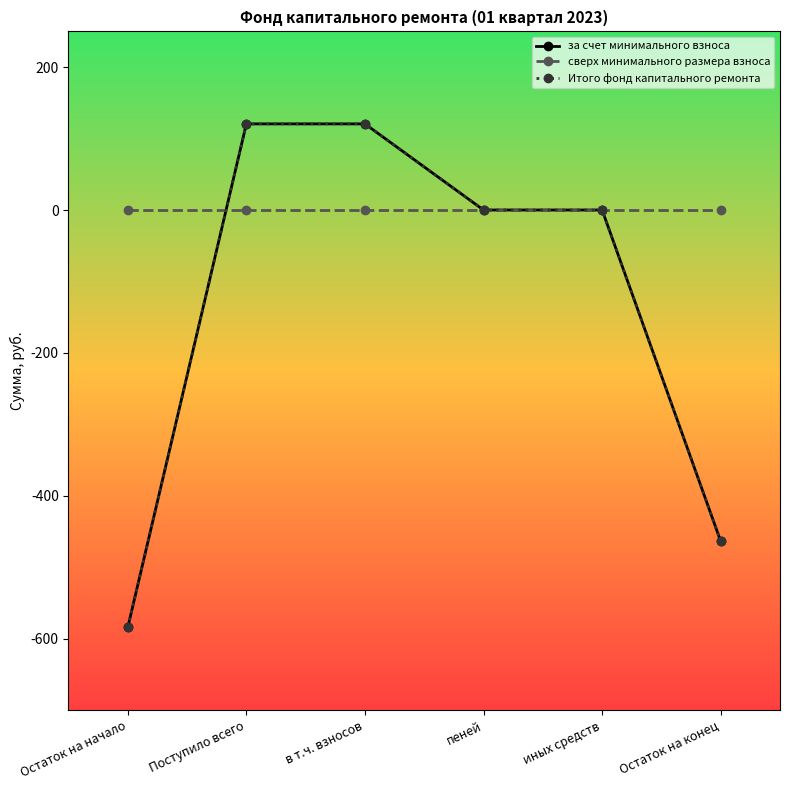

Which series has the largest total across all categories?

сверх минимального размера взноса